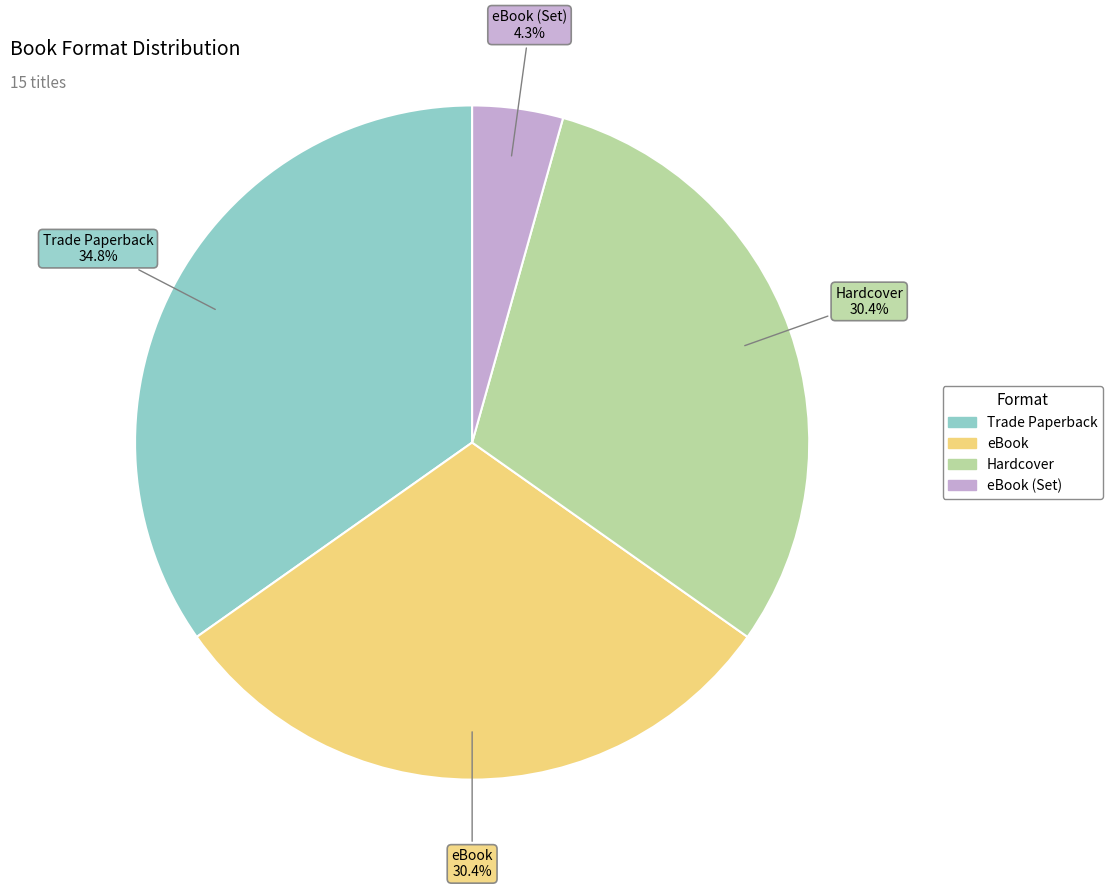

Is there any slice that represents more than half of the pie?

No